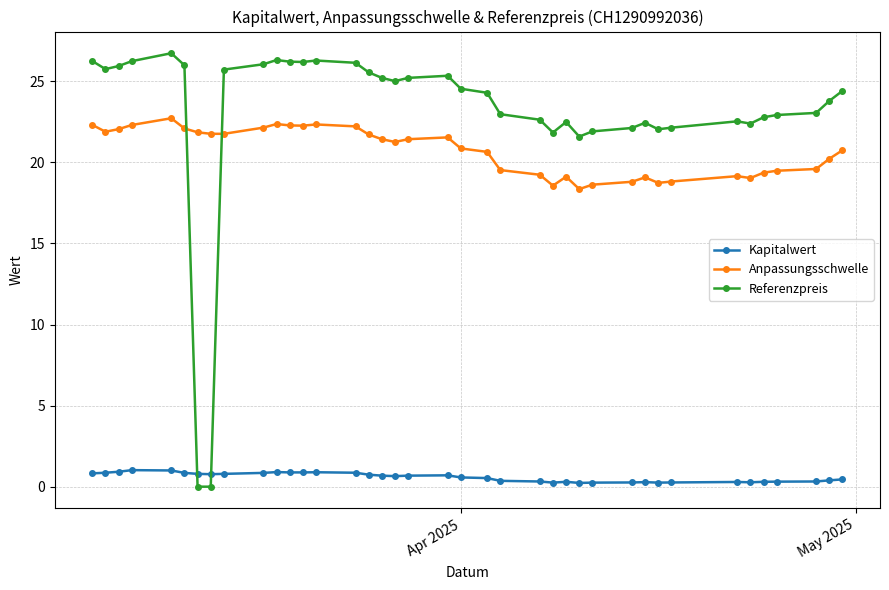

List the series in order of their peak value, lowest first.

Kapitalwert, Anpassungsschwelle, Referenzpreis